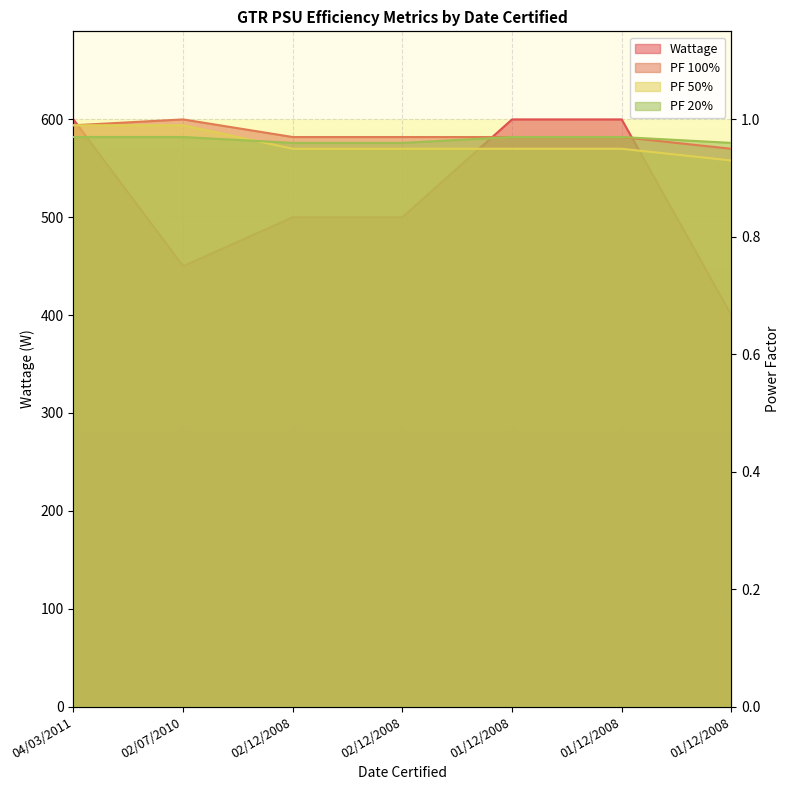

True or false: Wattage and PF 20% cross at least once.

False